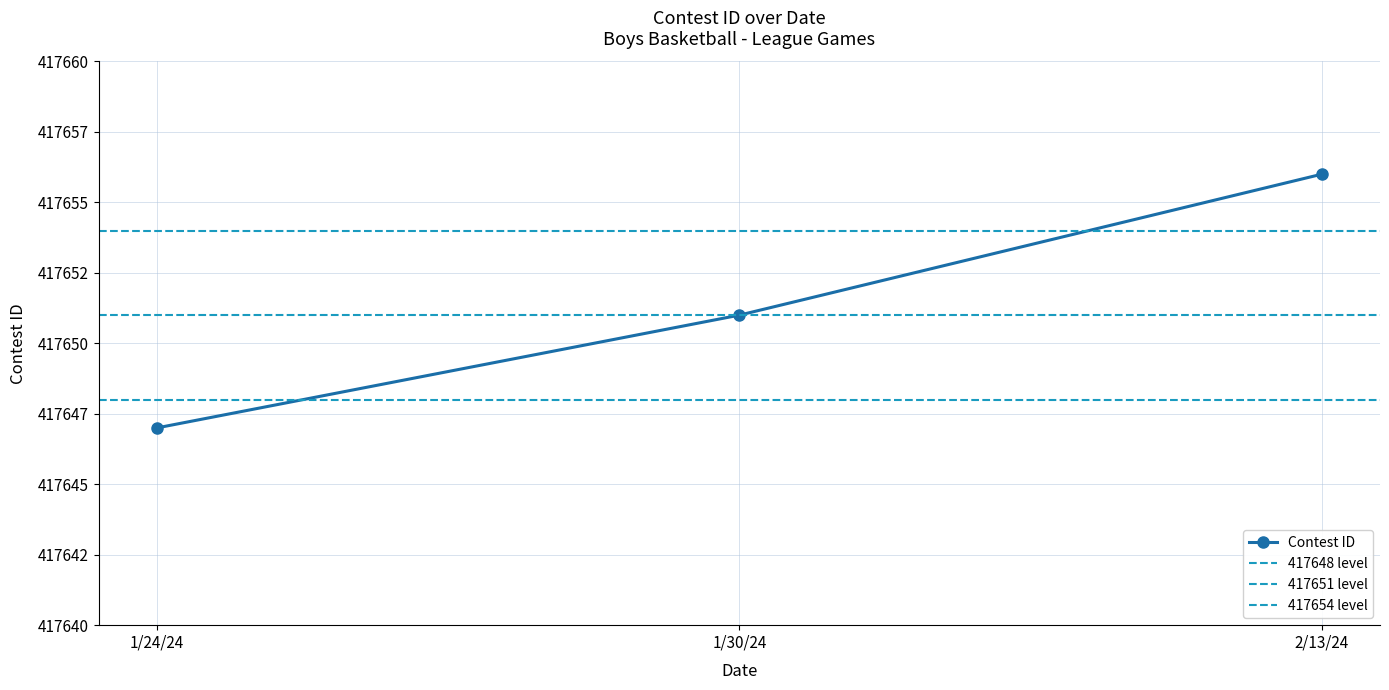

Where is the data nearest to the value 417651?

1/30/24